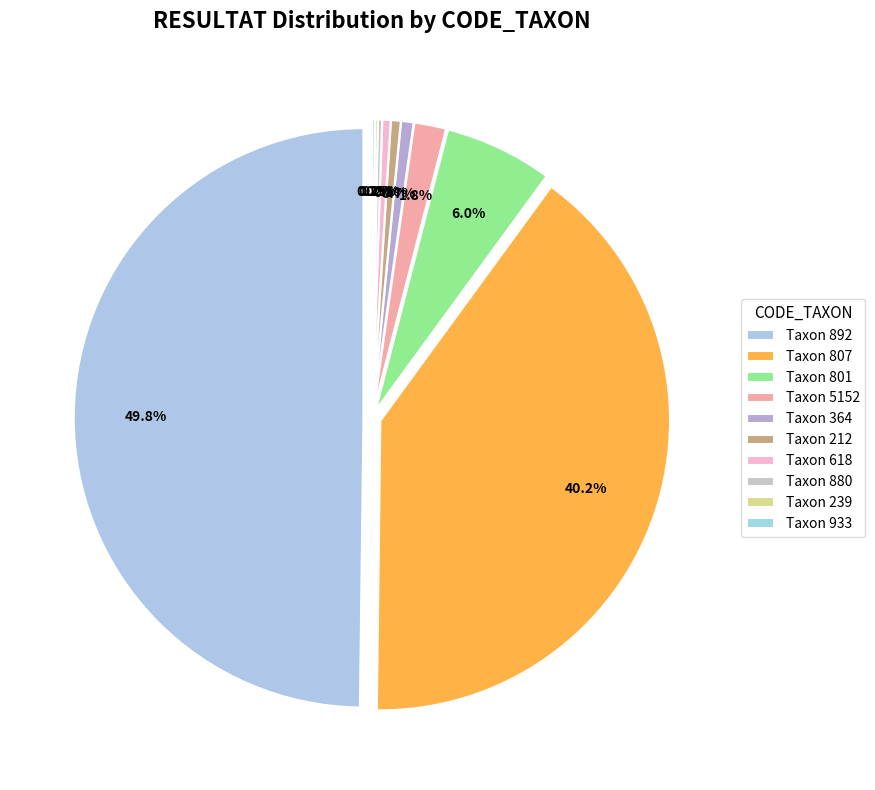

Does 1009 account for over 50% of the chart?

No